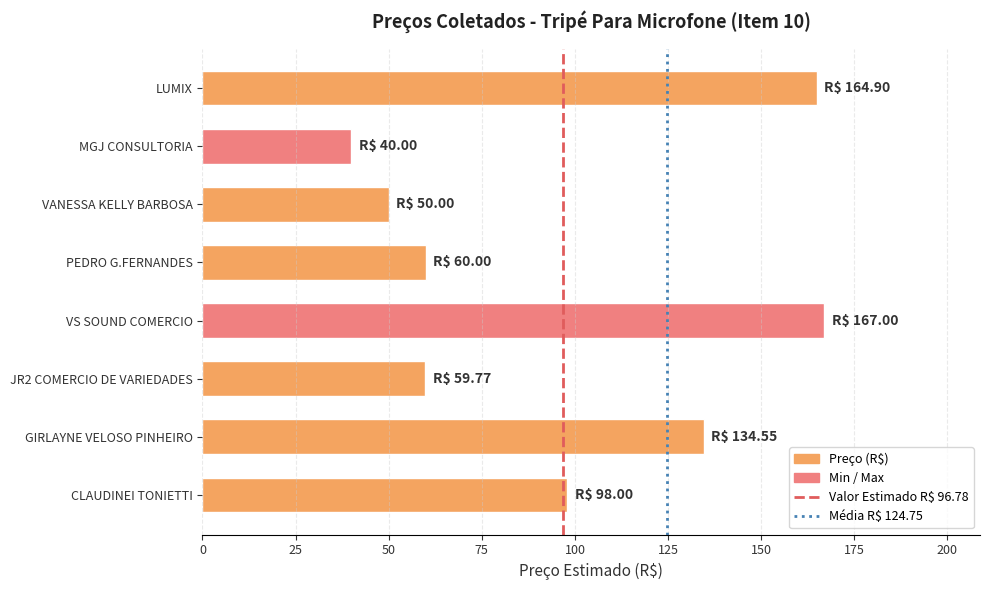

Which has a higher value, PEDRO G.FERNANDES or CLAUDINEI TONIETTI?

CLAUDINEI TONIETTI